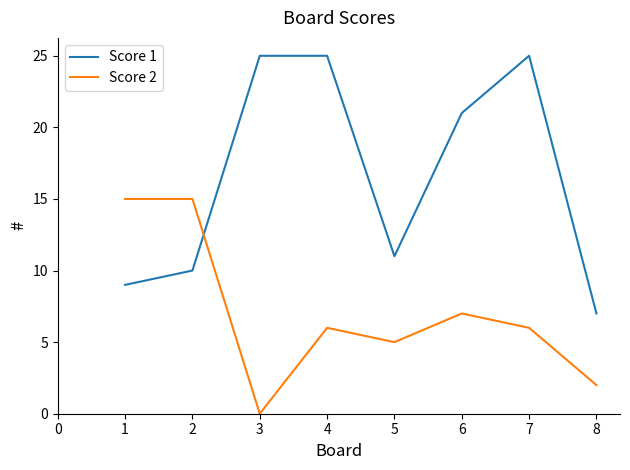

Reading left to right, list all the values displayed in this chart.

Score 1: 9	10	25	25	11	21	25	7
Score 2: 15	15	0	6	5	7	6	2